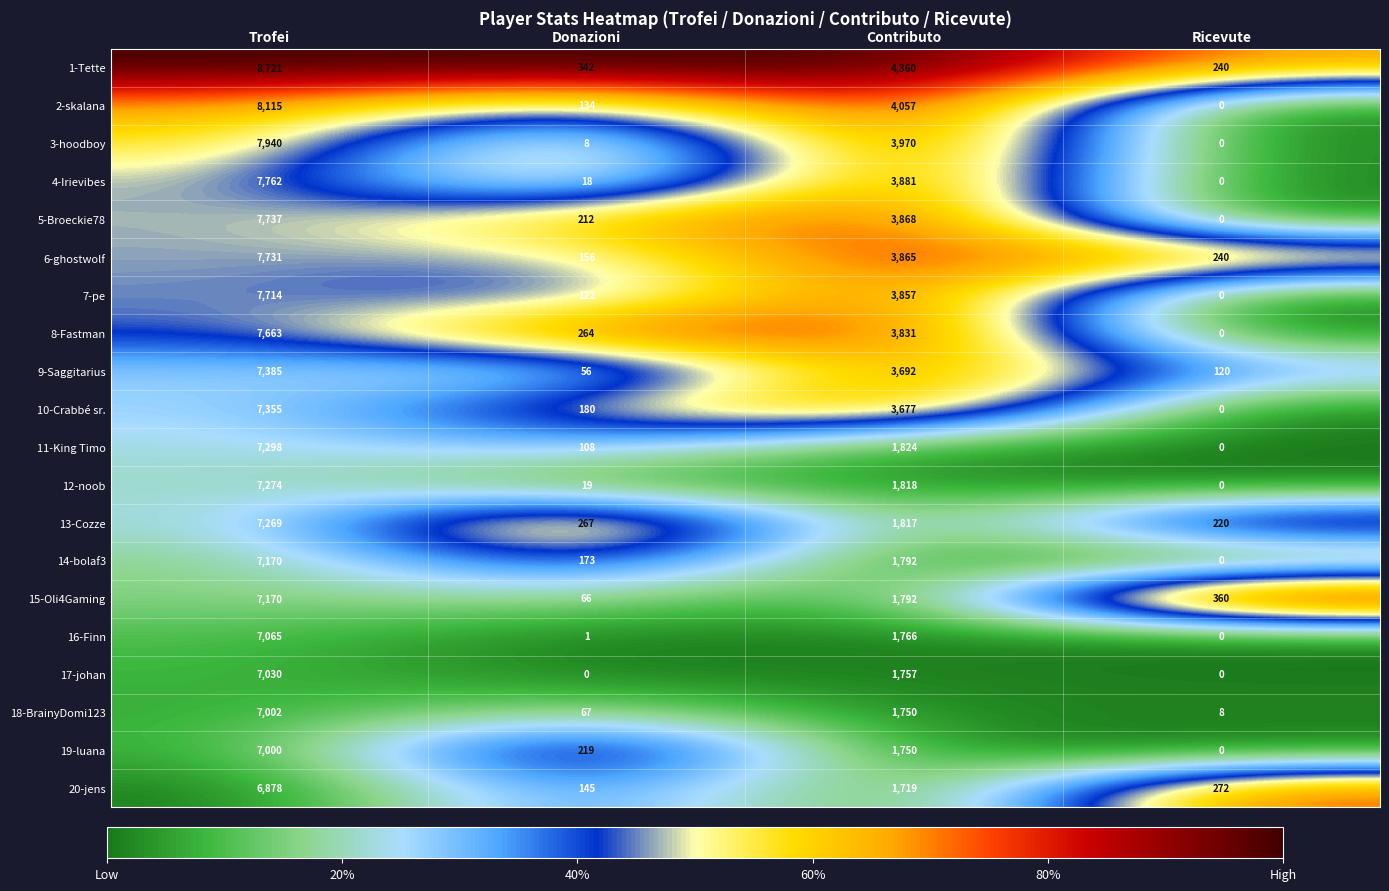

Which series has the widest spread of values?

1-Tette